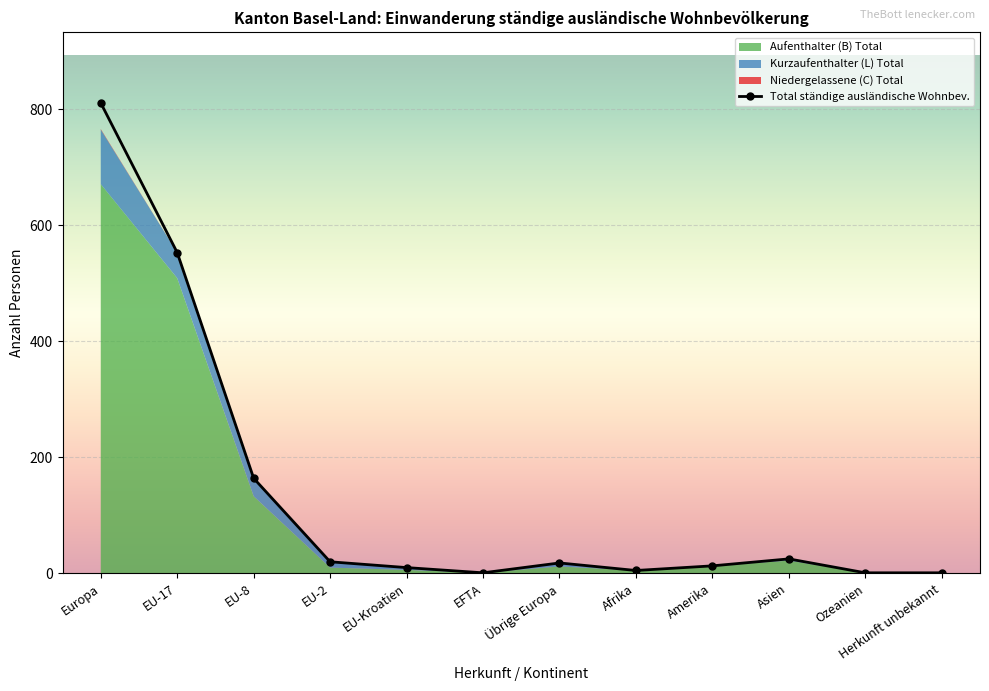

True or false: Aufenthalter (B) Total and Frauen cross at least once.

False